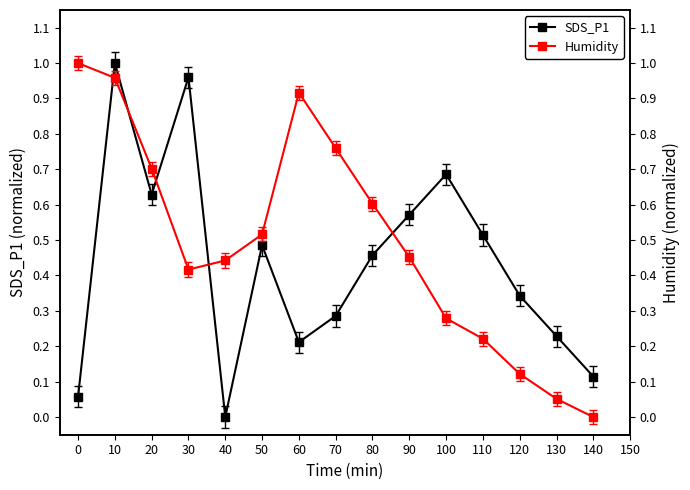

The value of Humidity at 130 is 0.1. True or false?

True